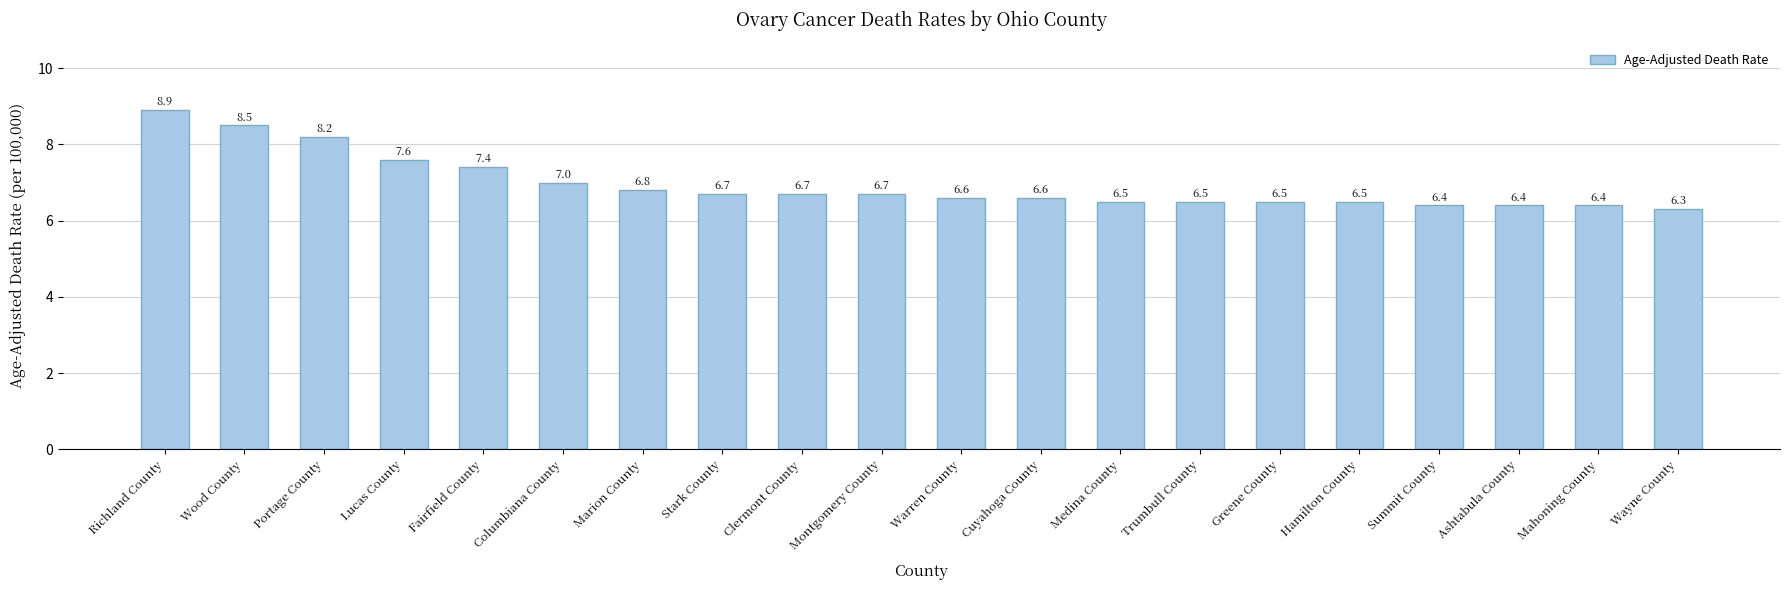

What is the difference between the maximum and minimum values?

2.6